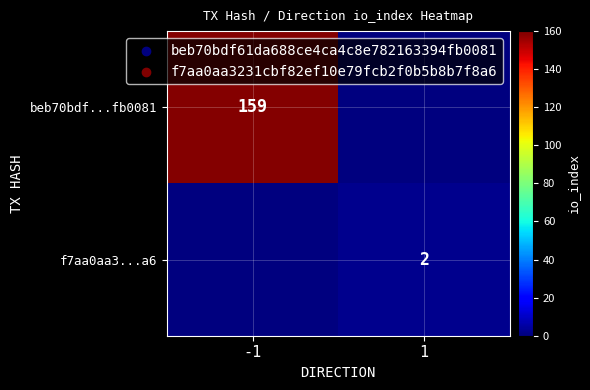

The value of f7aa0aa3...a6 at 1 is 2. True or false?

True